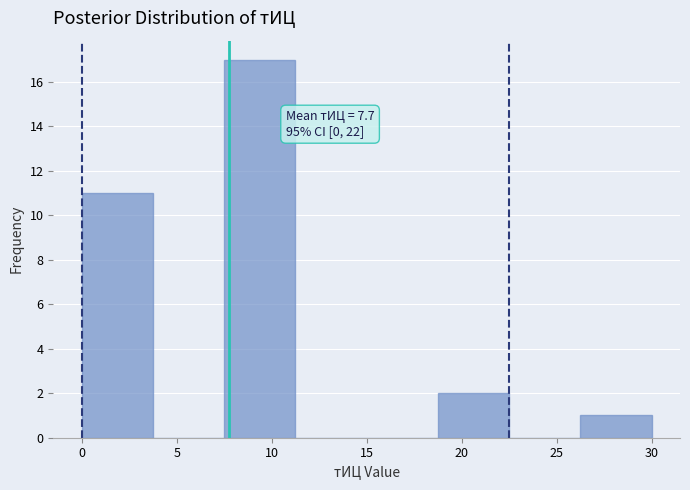

Over which range of the x-axis is the bar tallest?

7.50 to 11.25